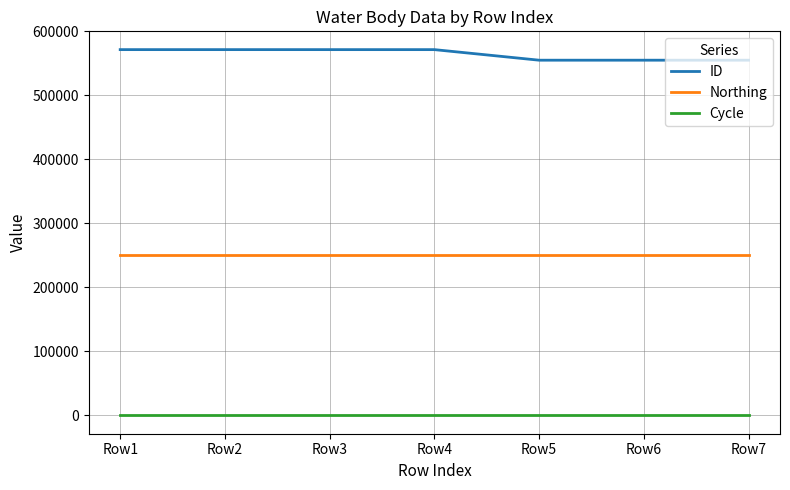

What is the greatest value displayed?

571518